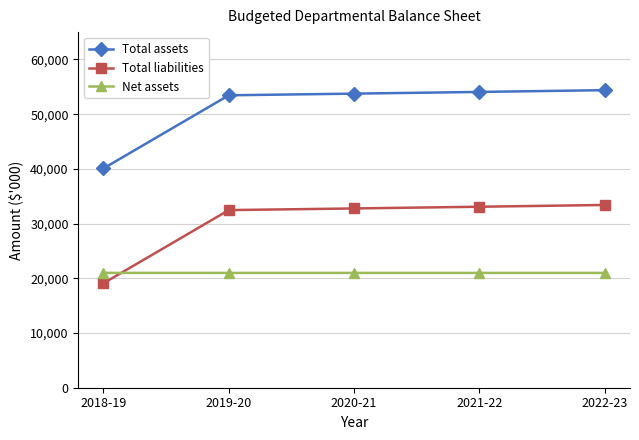

At which category does the chart reach its minimum across all series?

2018-19